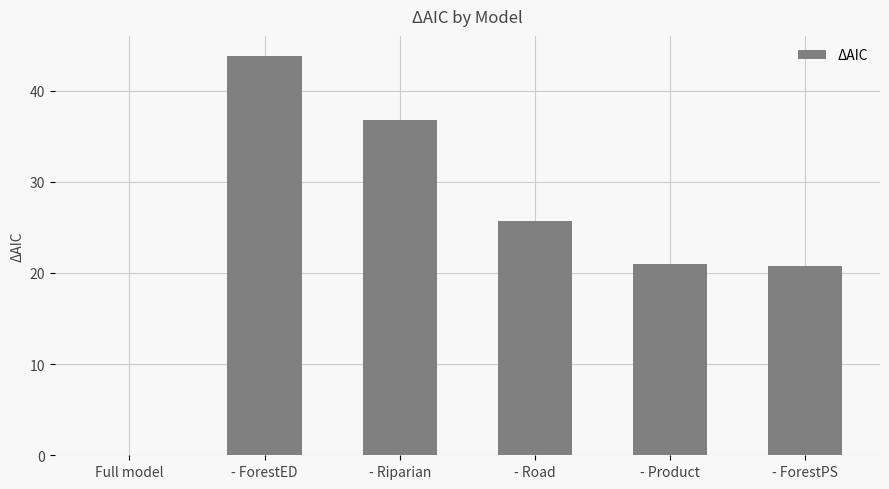

Reading right to left, what are all the values shown in this chart?

- ForestPS=20.8	- Product=21.0	- Road=25.7	- Riparian=36.8	- ForestED=43.8	Full model=0.0